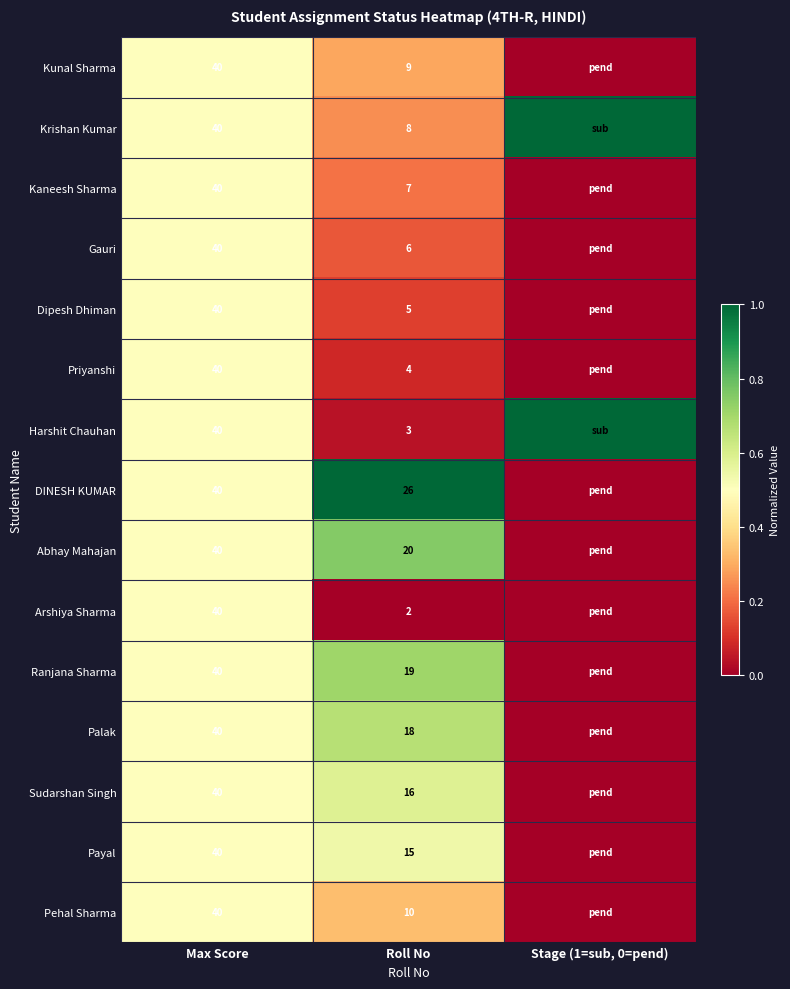

The Palak series shows 1.1 at Roll No. True or false?

False